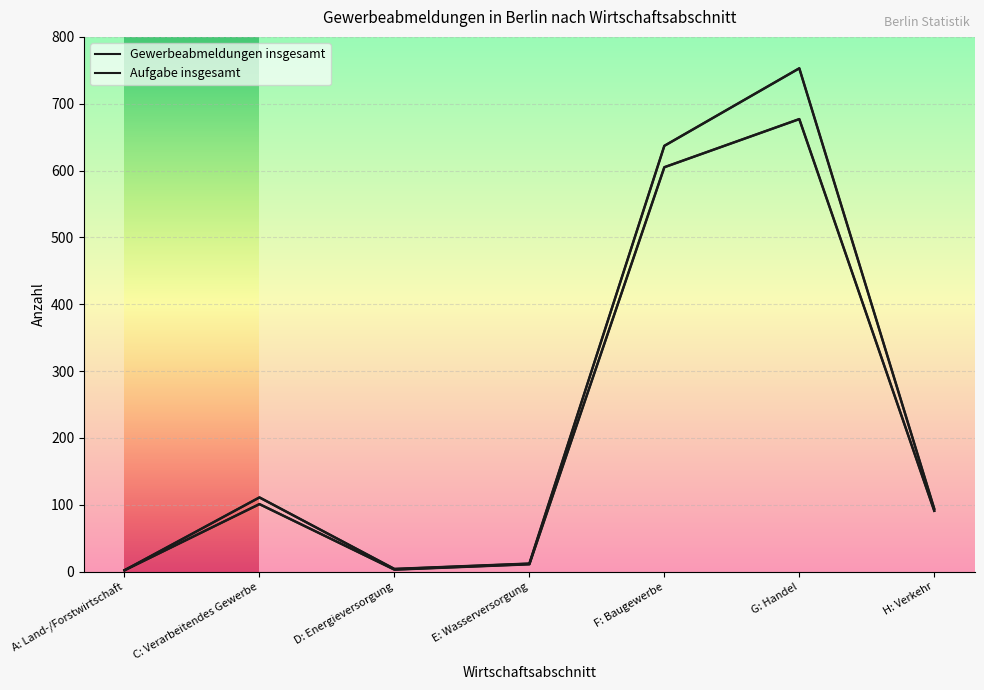

True or false: Aufgabe insgesamt has a value of 677 at G: Handel.

True